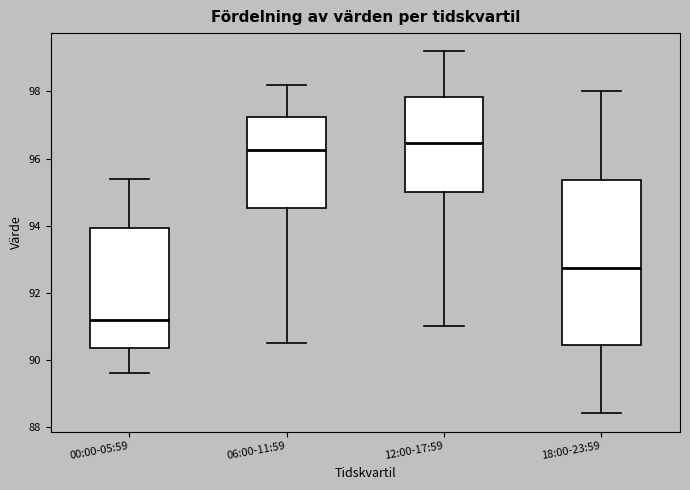

Reading left to right, read every box against the y-axis: the position of its median line, the range the box covers, and the ends of its whiskers. The values are not printed on the chart, so give them approximately, as read against the axis.

00:00-05:59: median 91.2, box 90.4 to 94.0, whiskers 89.6 to 95.4
06:00-11:59: median 96.2, box 94.6 to 97.2, whiskers 90.6 to 98.2
12:00-17:59: median 96.4, box 95.0 to 97.8, whiskers 91.0 to 99.2
18:00-23:59: median 92.8, box 90.4 to 95.4, whiskers 88.4 to 98.0